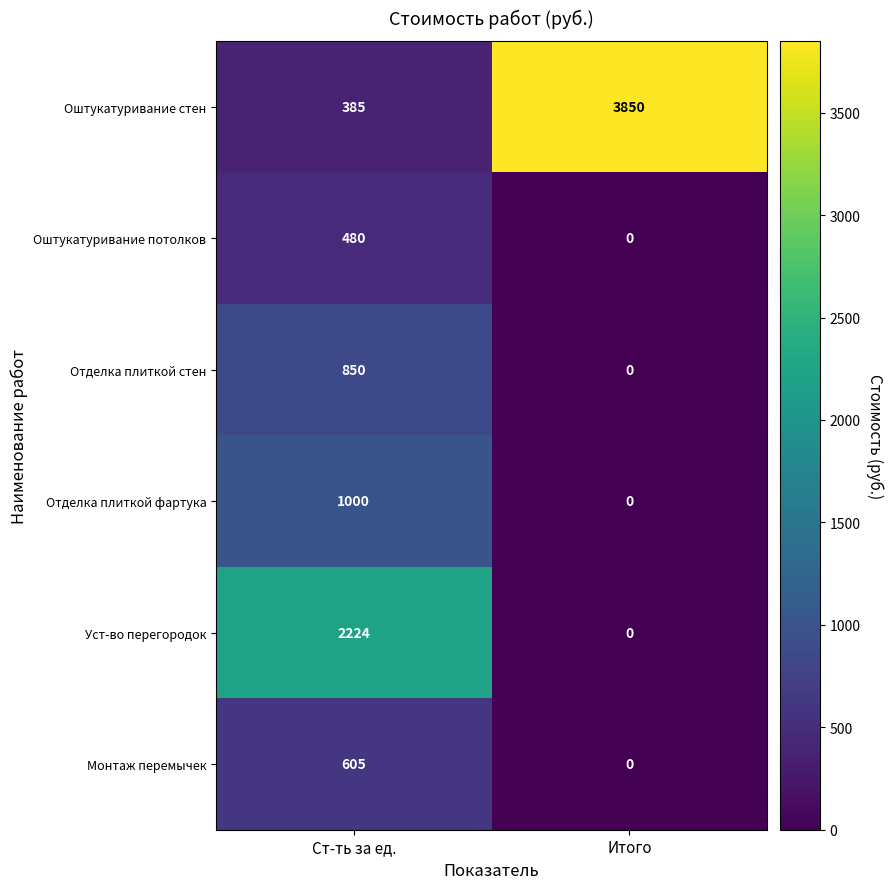

Reading left to right, transcribe all the data shown in this chart.

Оштукатуривание стен: 385	3850
Оштукатуривание потолков: 480	0
Отделка плиткой стен: 850	0
Отделка плиткой фартука: 1000	0
Уст-во перегородок: 2224	0
Монтаж перемычек: 605	0